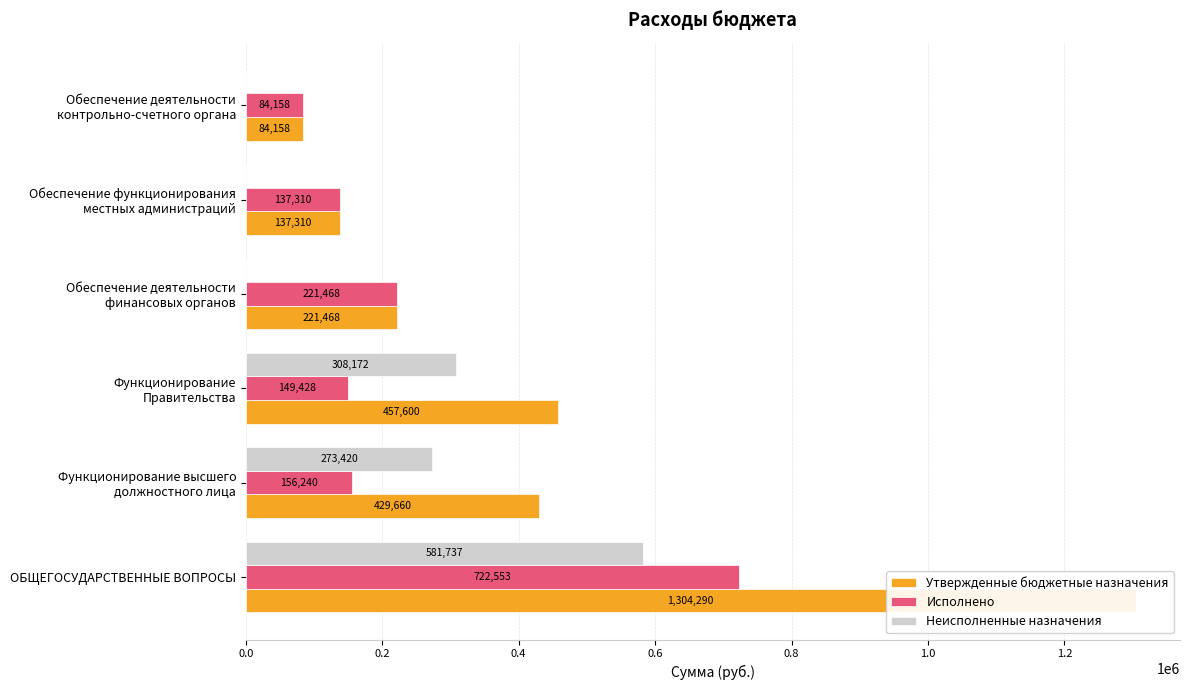

What is the approximate value of Утвержденные бюджетные назначения at Функционирование Правительства?

457600.0